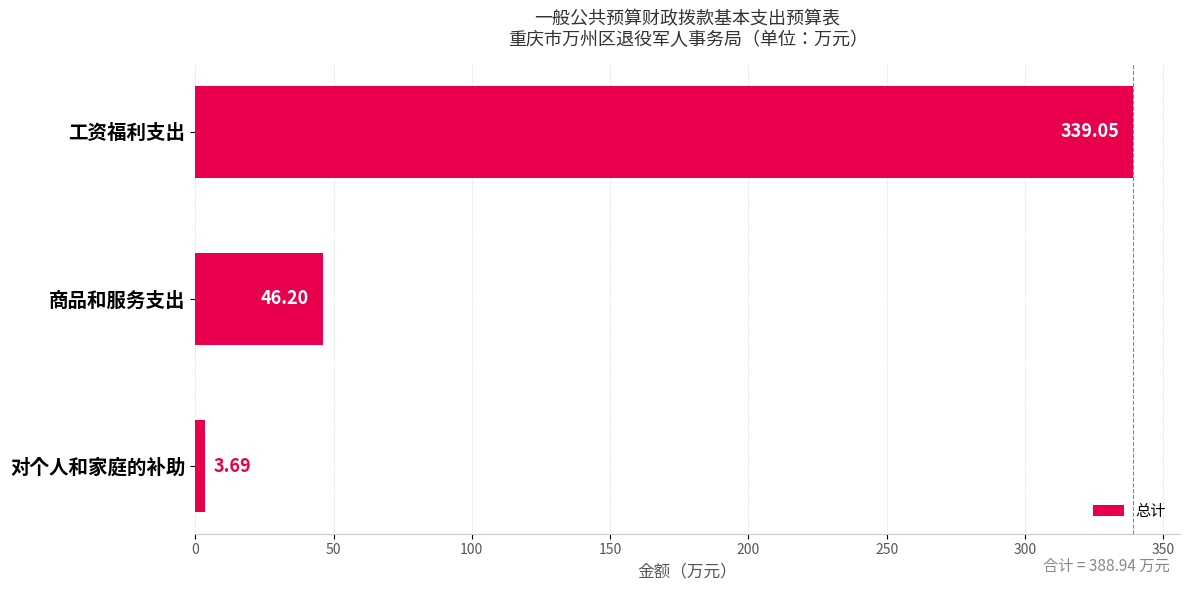

What is the label of the 1st bar from the top?

工资福利支出